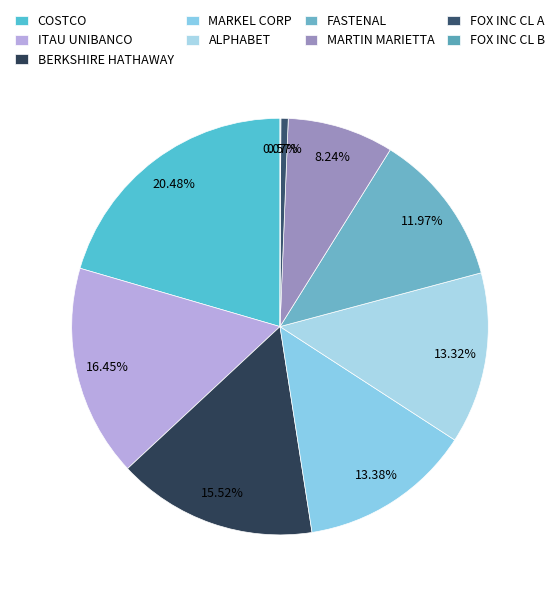

Rank the categories by value from lowest to highest.

TWENTY-FIRST CENTY FOX INC CL B, TWENTY-FIRST CENTY FOX INC CL A, MARTIN MARIETTA MATLS INC, FASTENAL CO, ALPHABET INC CAP STKCL C, MARKEL CORP, BERKSHIRE HATHAWAY INC DEL CL B NEW, ITAU UNIBANCO HLDG SA, COSTCO WHOLESALE CORP